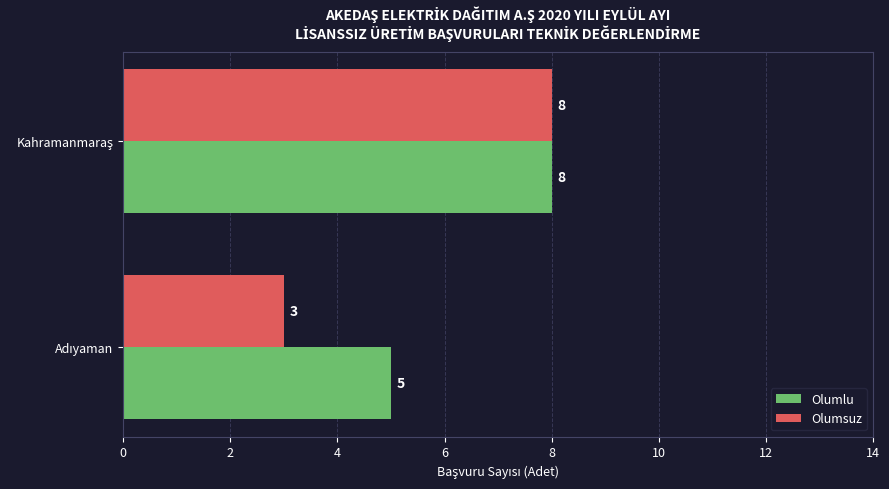

What is the difference between the maximum and minimum values in the Olumsuz series?

5